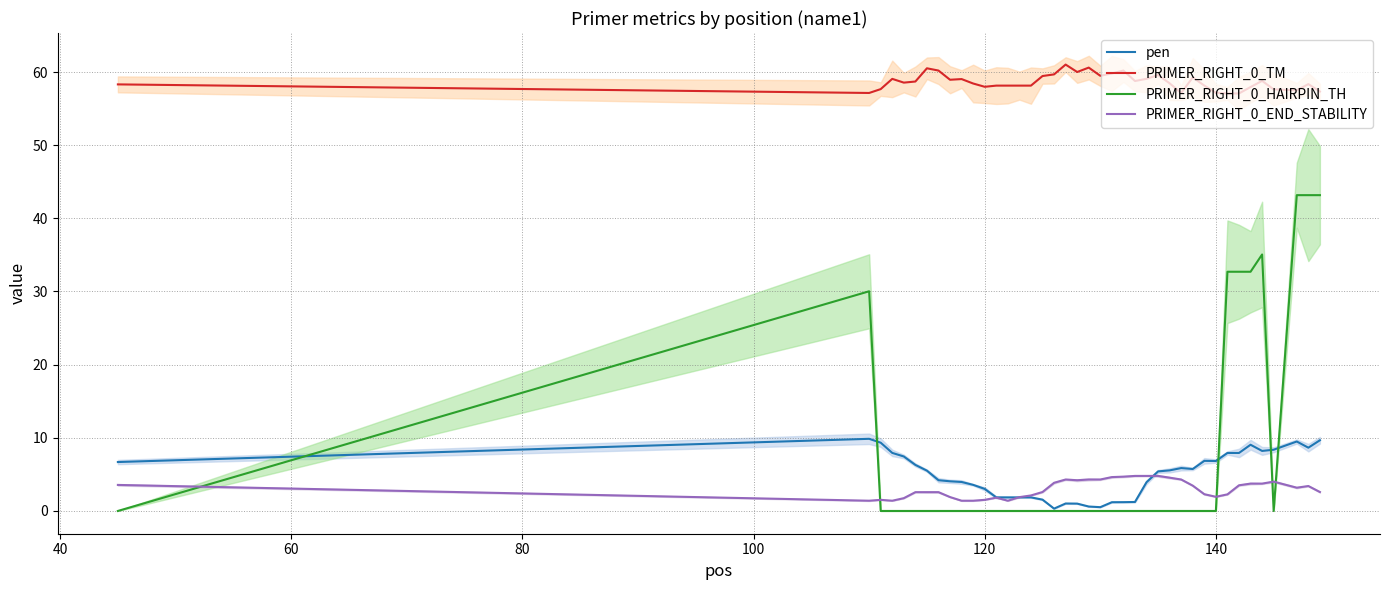

Which series has the largest total across all categories?

PRIMER_RIGHT_0_TM